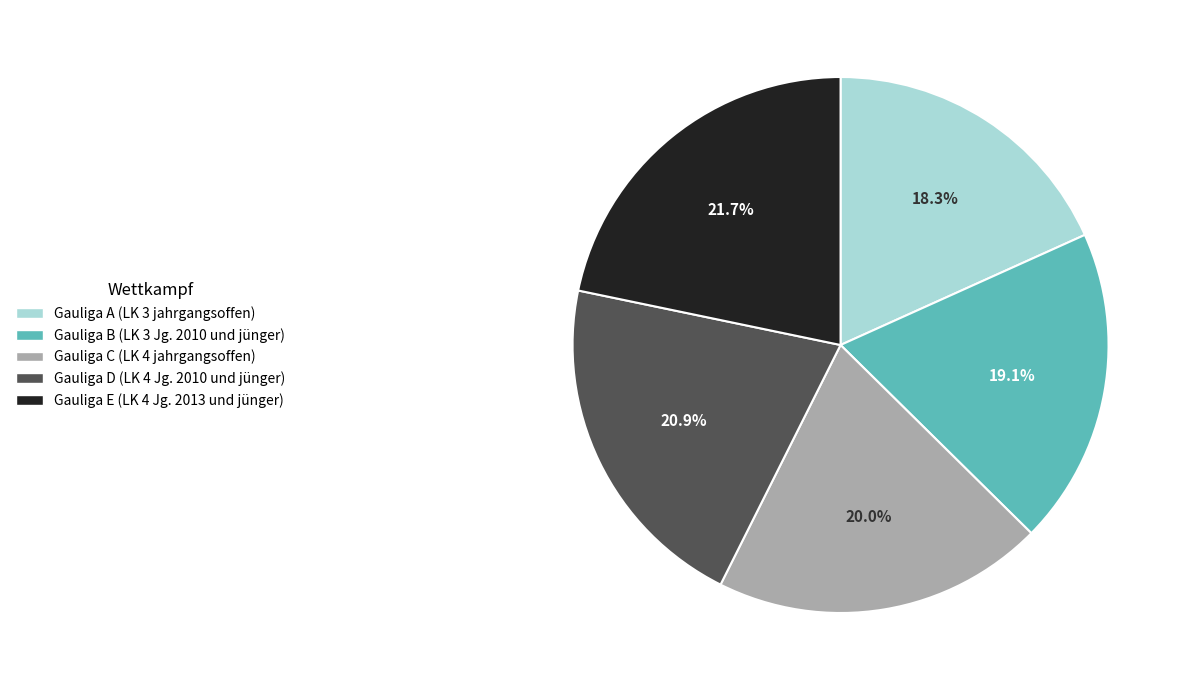

To the nearest percent, what percentage of the pie is Gauliga E (LK 4 Jg. 2013 und jünger)?

22%